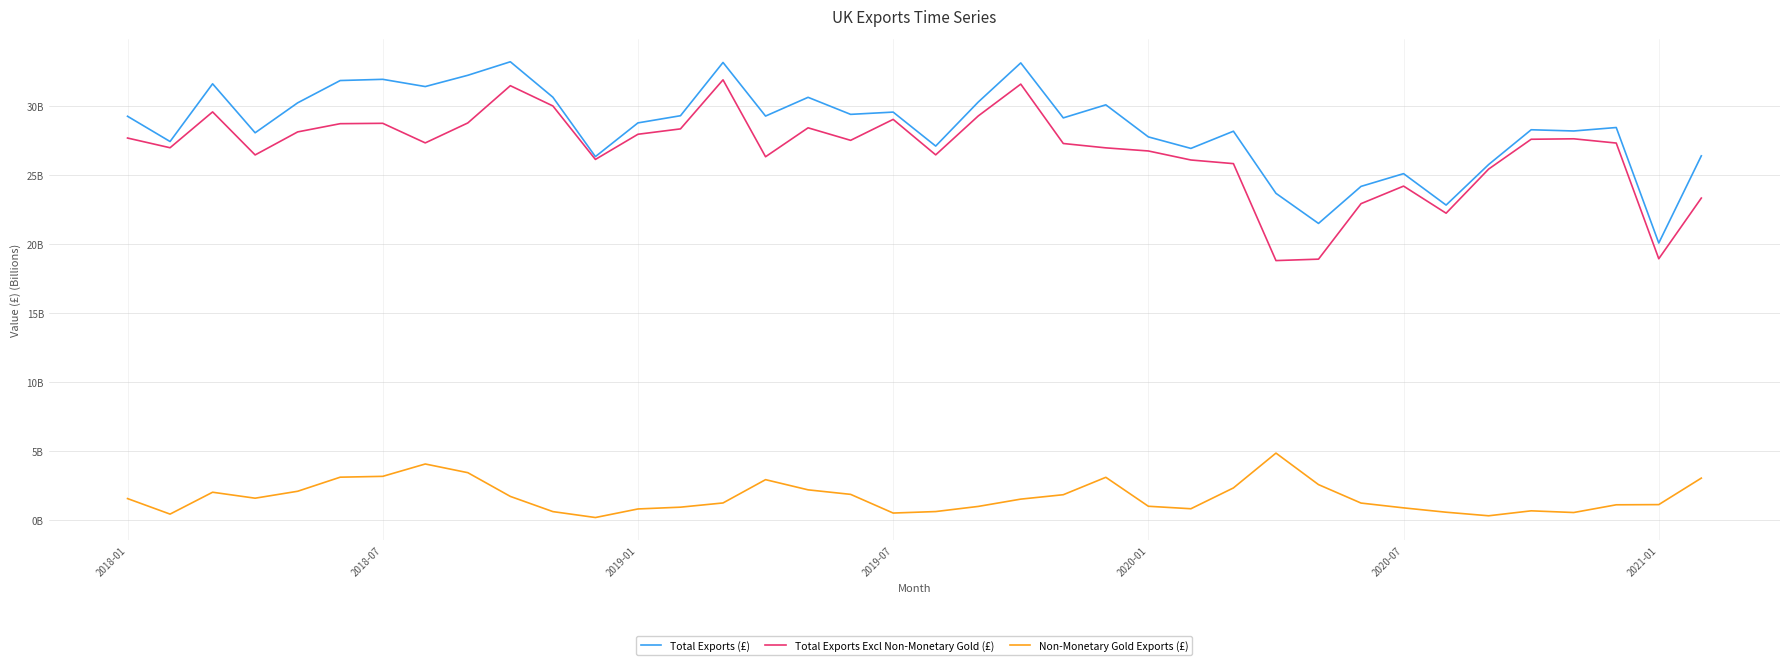

True or false: Total Exports (£) and Total Exports Excl Non-Monetary Gold (£) intersect in this chart.

False